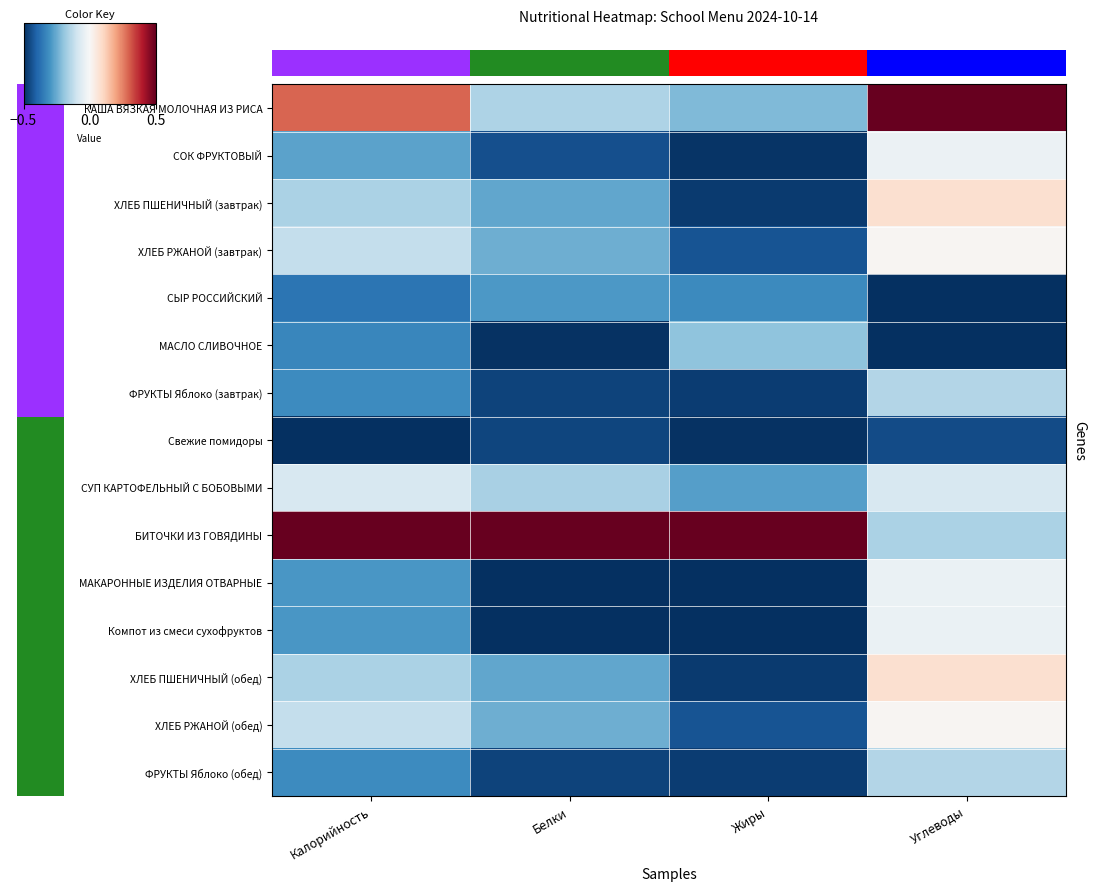

At how many categories does at least one series exceed 0?

4